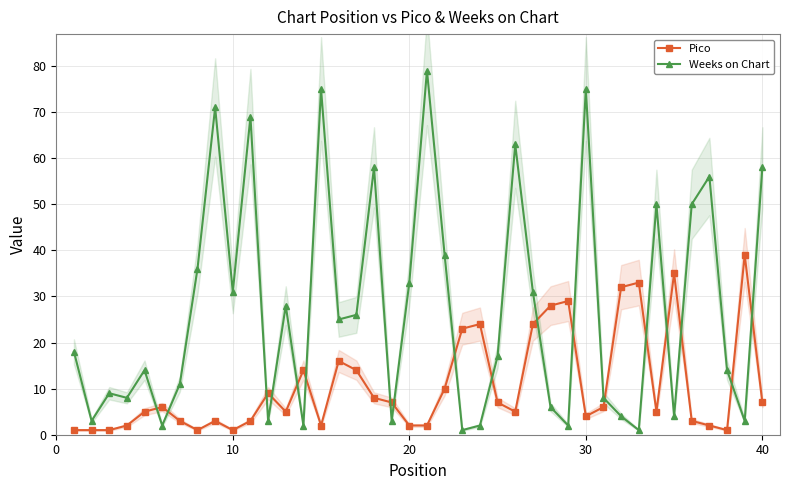

What is the maximum value for Weeks on Chart?

79